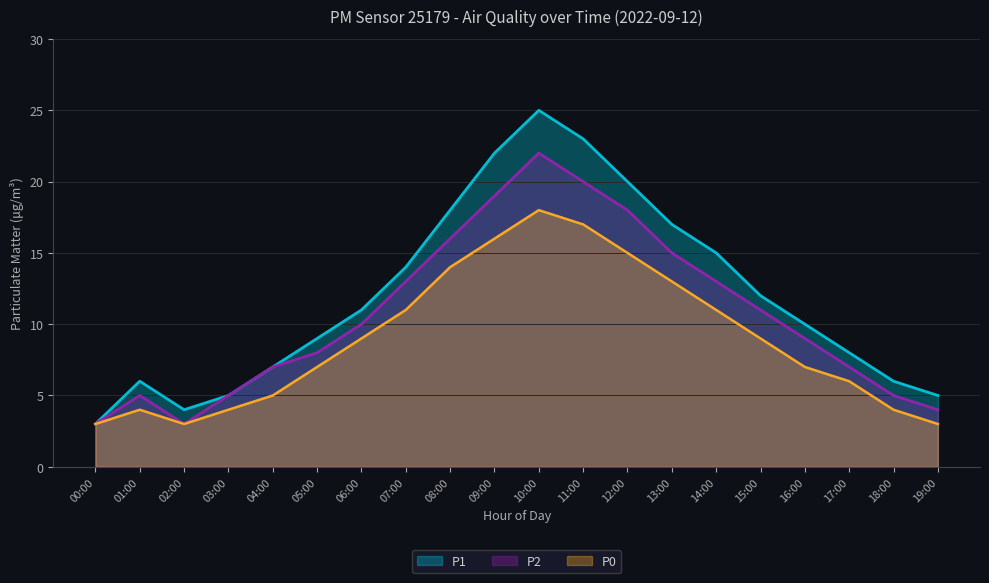

How many series are shown in this chart?

3